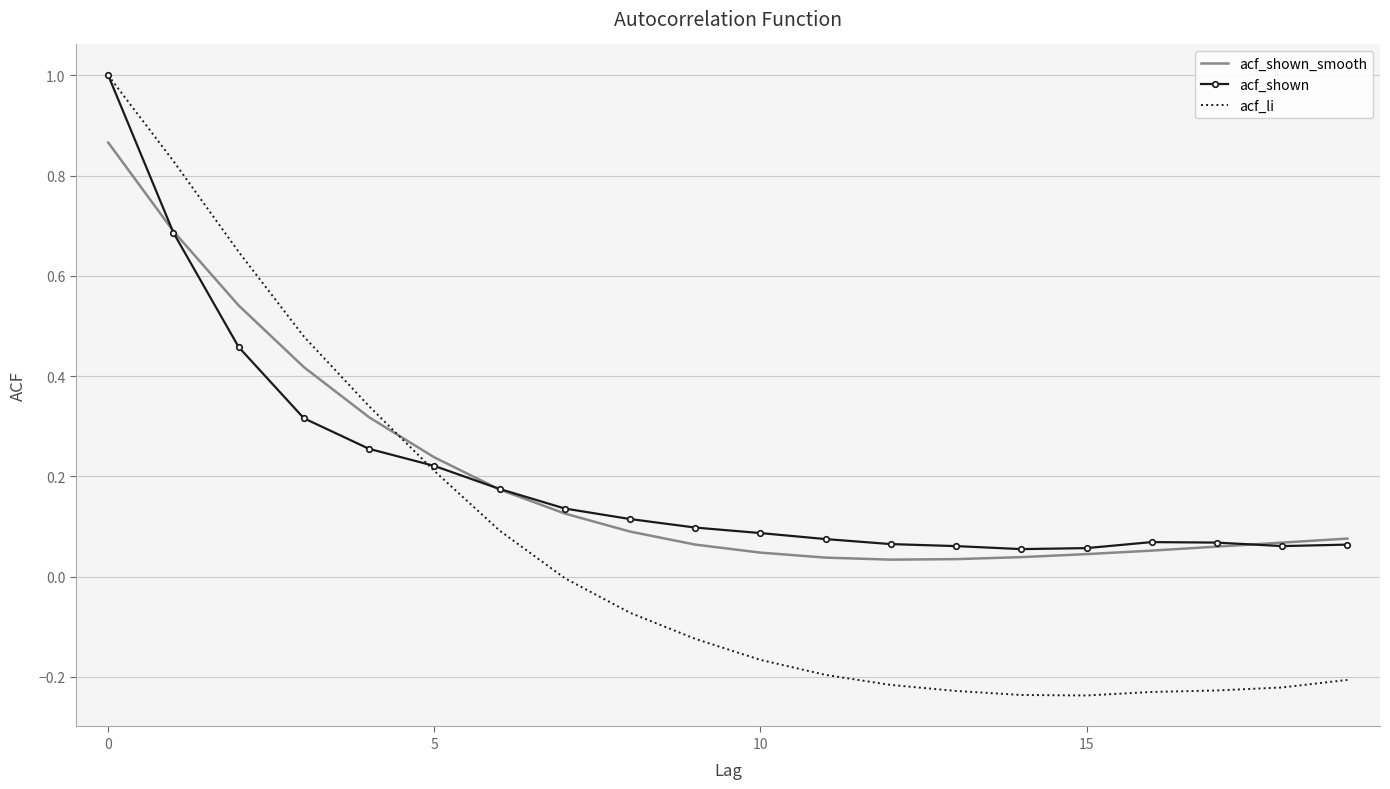

What is the greatest value displayed?

1.0